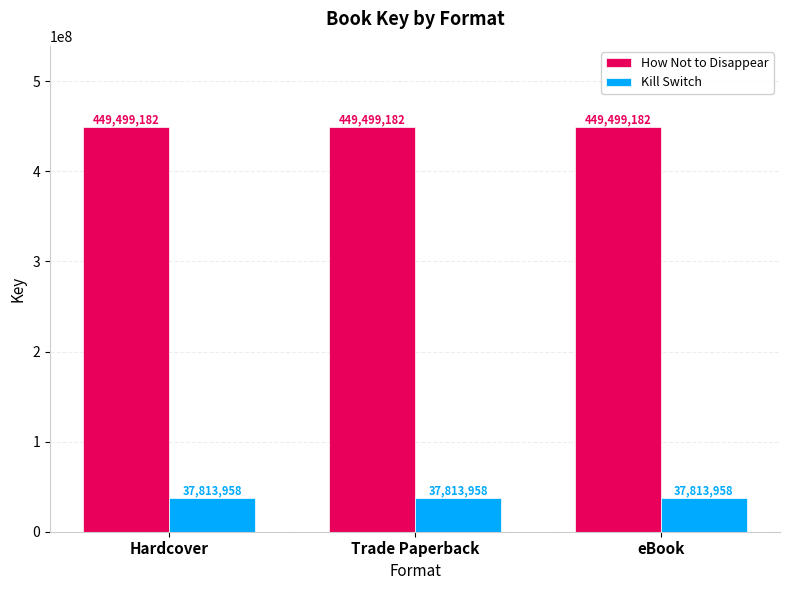

What is the difference between the highest and lowest values at Hardcover?

411685224